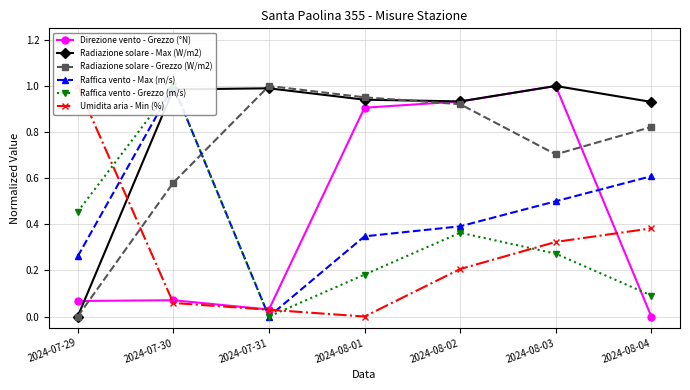

Which series has the largest range (max minus min)?

Direzione vento - Grezzo (°N)